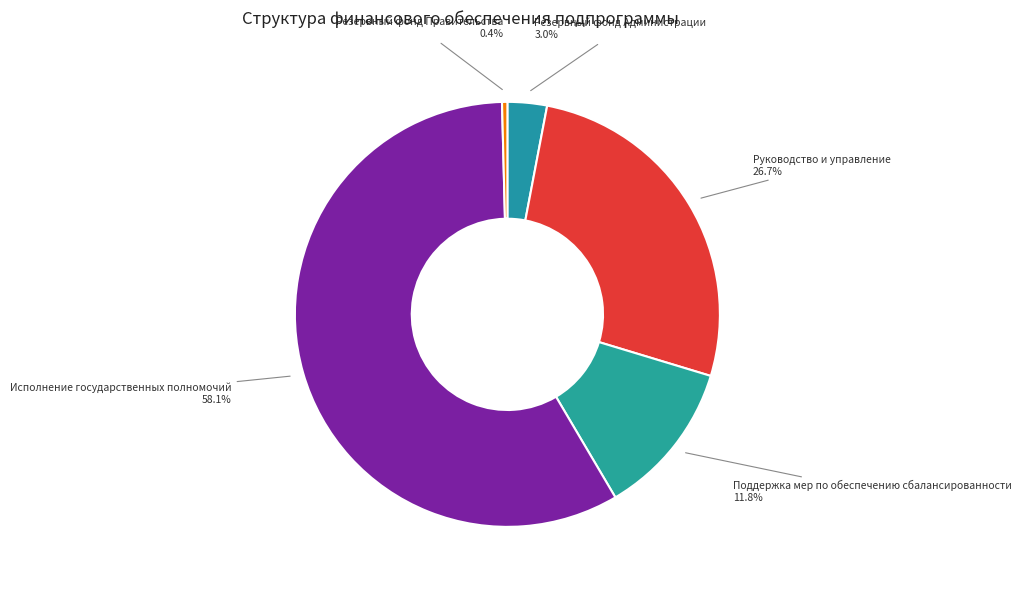

What is the majority slice?

Исполнение государственных полномочий